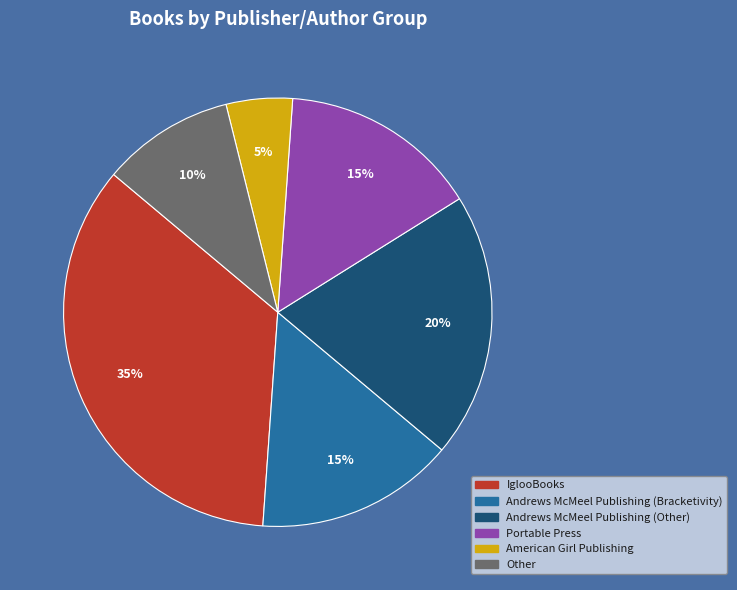

The Portable Press slice represents 24% of the pie. True or false?

False